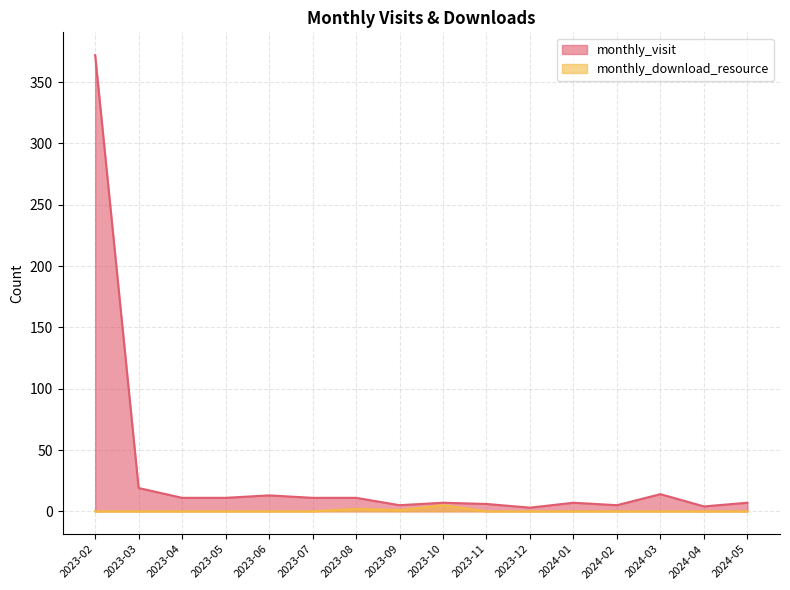

Which label corresponds to the largest value in the chart?

2023-02